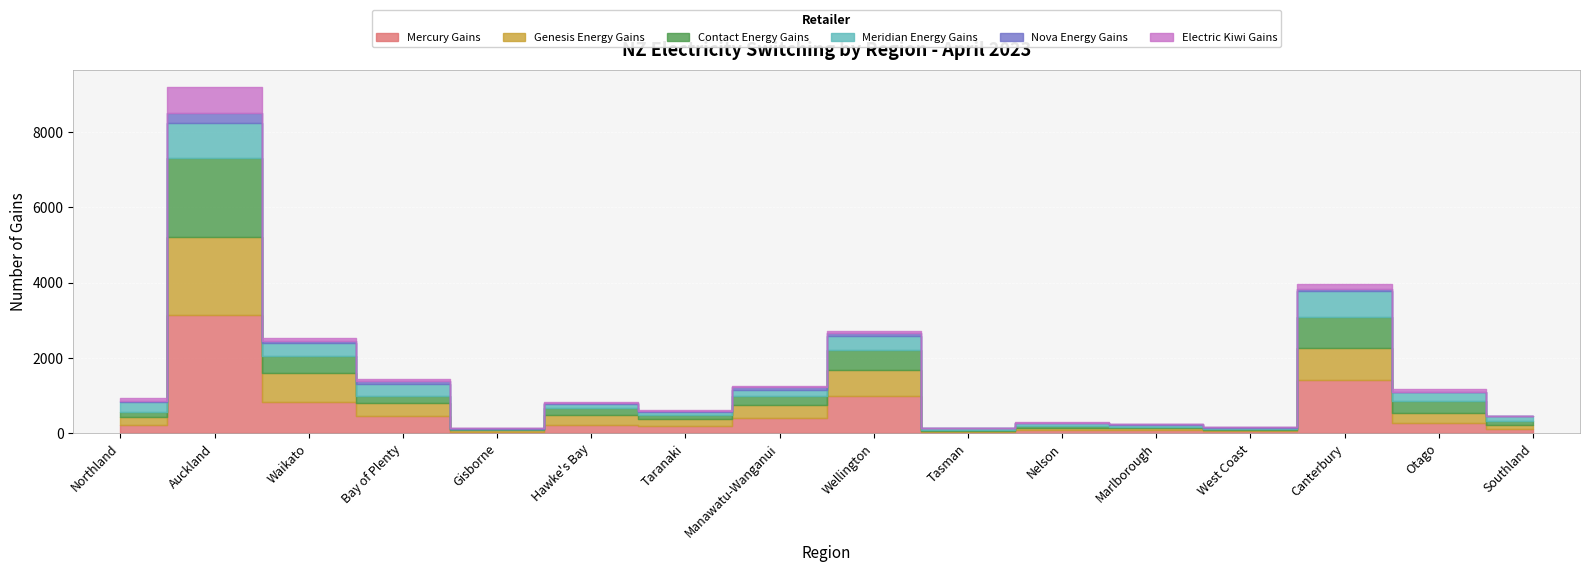

Is it true that Mercury Gains equals 186 at Taranaki?

True